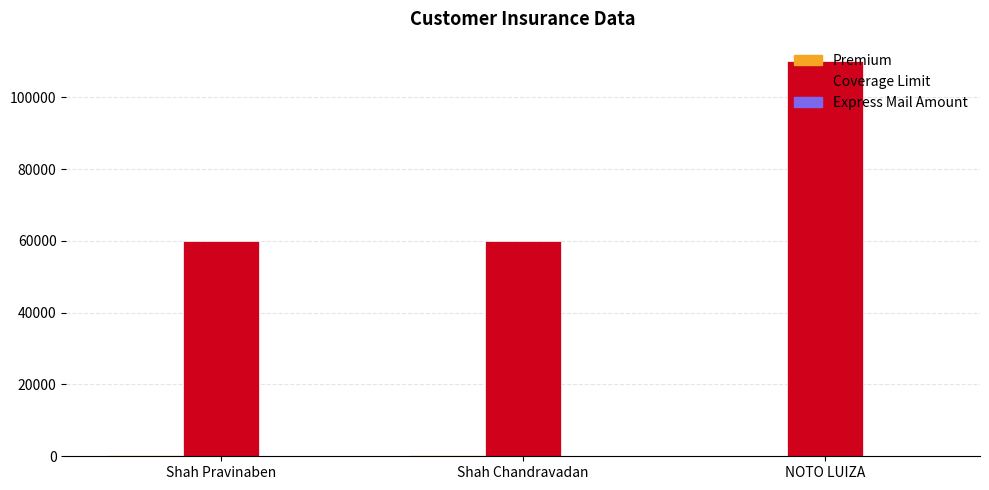

Are the bars grouped side by side (vs. stacked)?

Yes